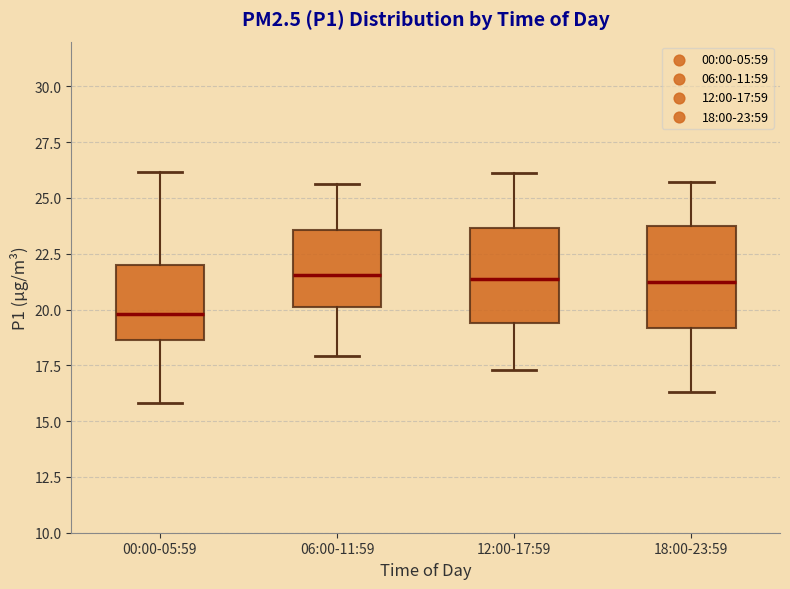

Reading left to right, transcribe this box plot: for each box, give where its median line is, the range the box spans, and where its two whiskers end, as read against the y-axis. The values are not printed on the chart, so give them approximately, as read against the axis.

00:00-05:59: median 20.0, box 18.5 to 22.0, whiskers 16.0 to 26.0
06:00-11:59: median 21.5, box 20.0 to 23.5, whiskers 18.0 to 25.5
12:00-17:59: median 21.5, box 19.5 to 23.5, whiskers 17.5 to 26.0
18:00-23:59: median 21.5, box 19.0 to 24.0, whiskers 16.5 to 25.5